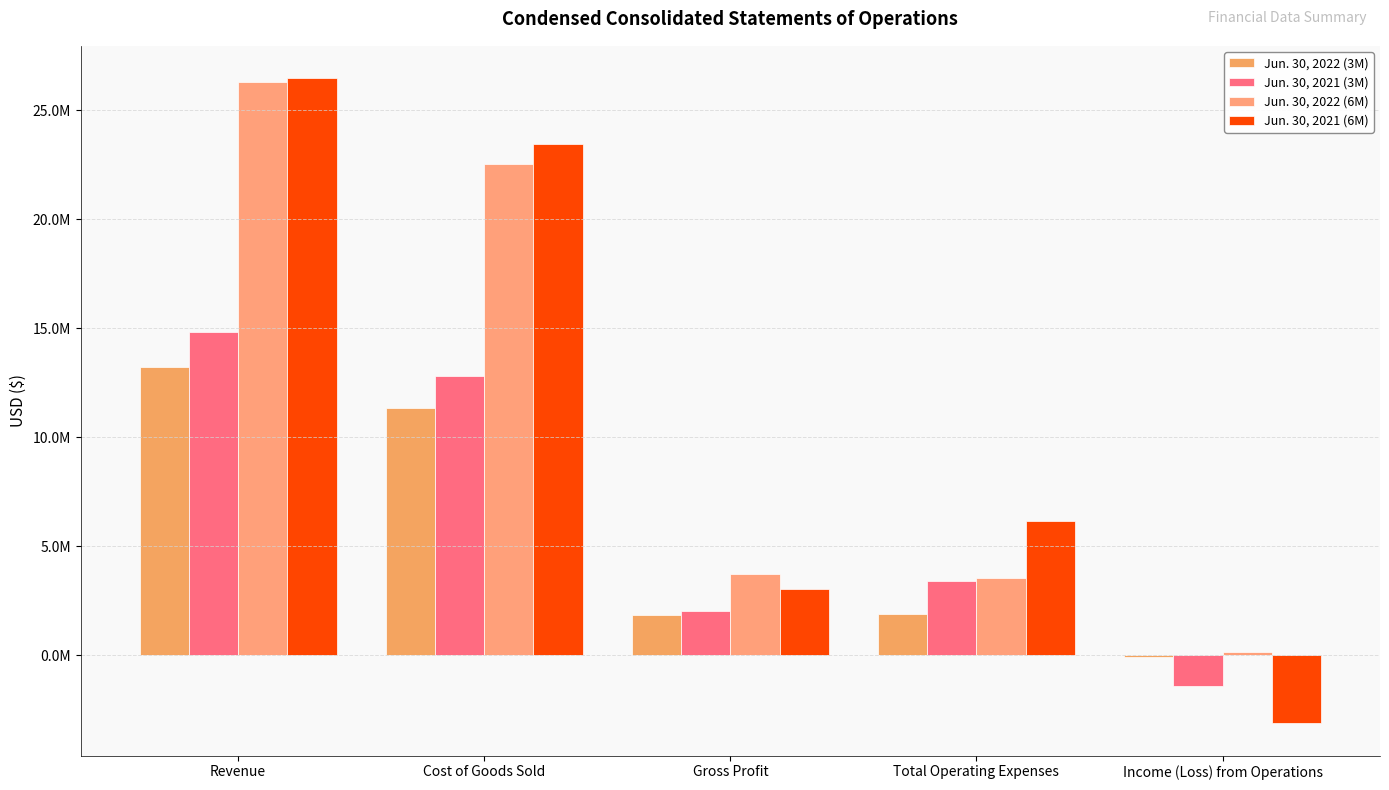

Are the bars grouped side by side (vs. stacked)?

Yes